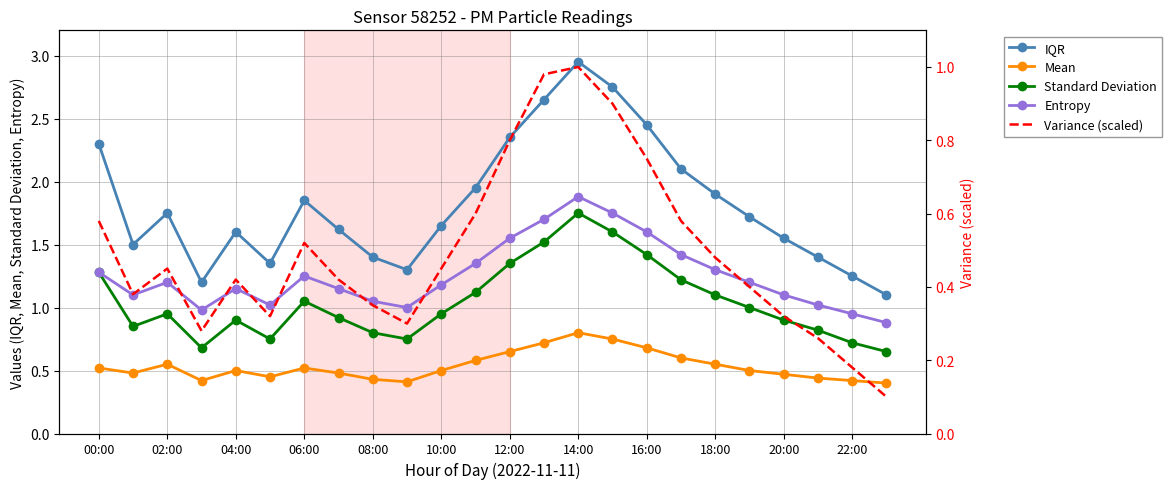

The value of Mean at 00:00 is 0.5. True or false?

True